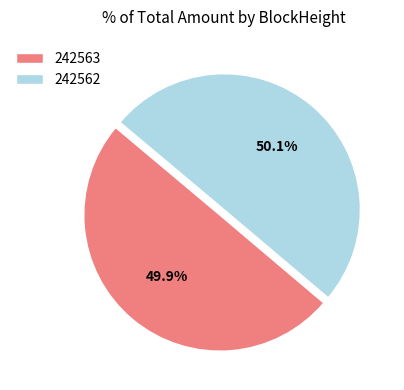

To the nearest percent, what percentage of the pie is 242562?

50%